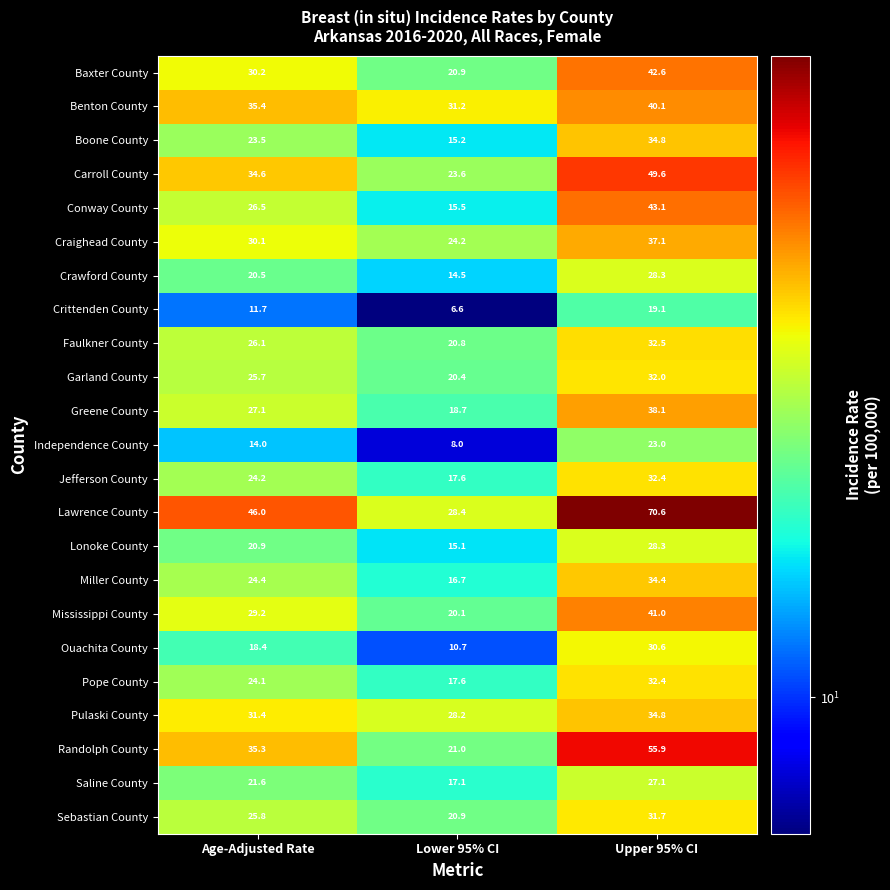

Which series has the largest total across all categories?

Lawrence County